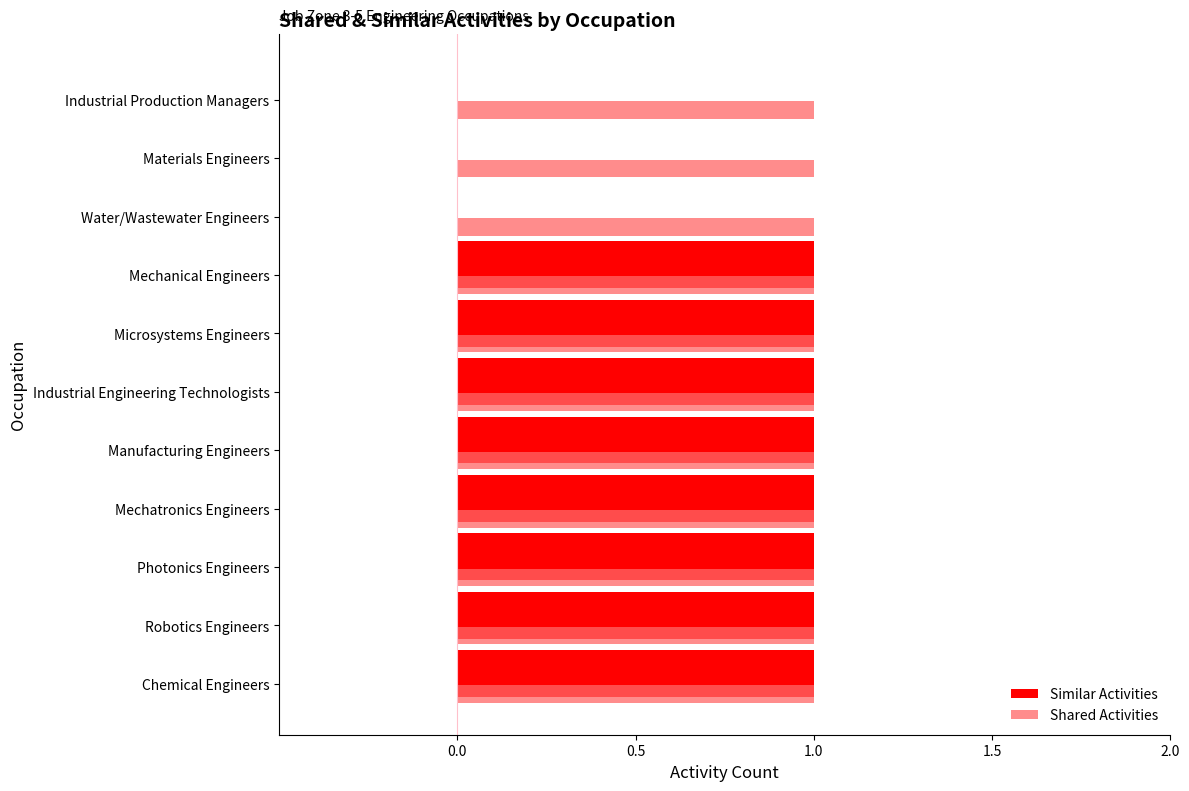

Which series has the largest total across all categories?

Shared Activities